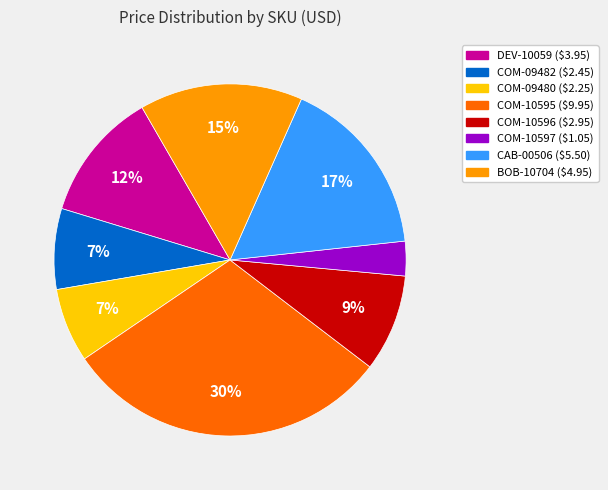

Is it true that COM-10597 is 3% of the pie?

True